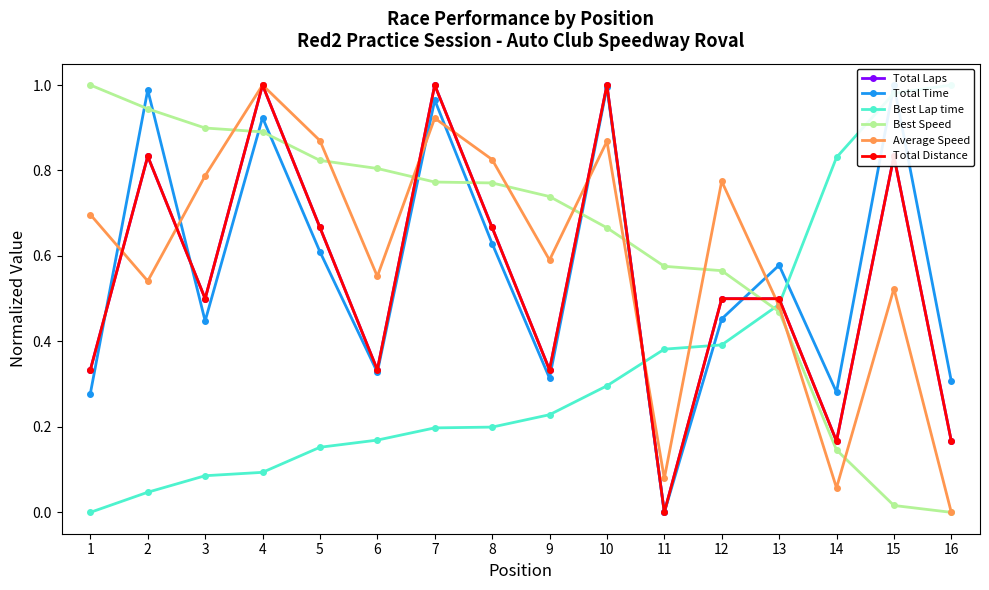

At which category is the sum across all series the highest?

4